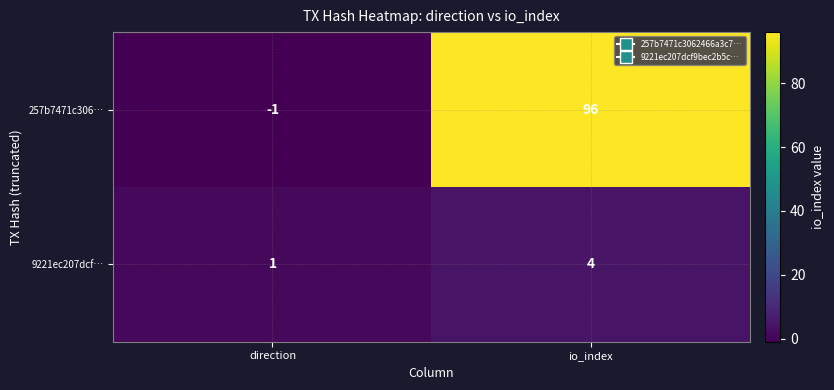

How many series are shown in this chart?

2